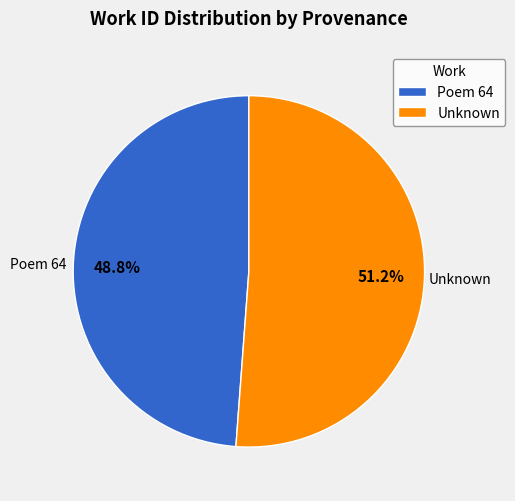

Do Poem 64 and Unknown together represent more than half of the pie?

Yes